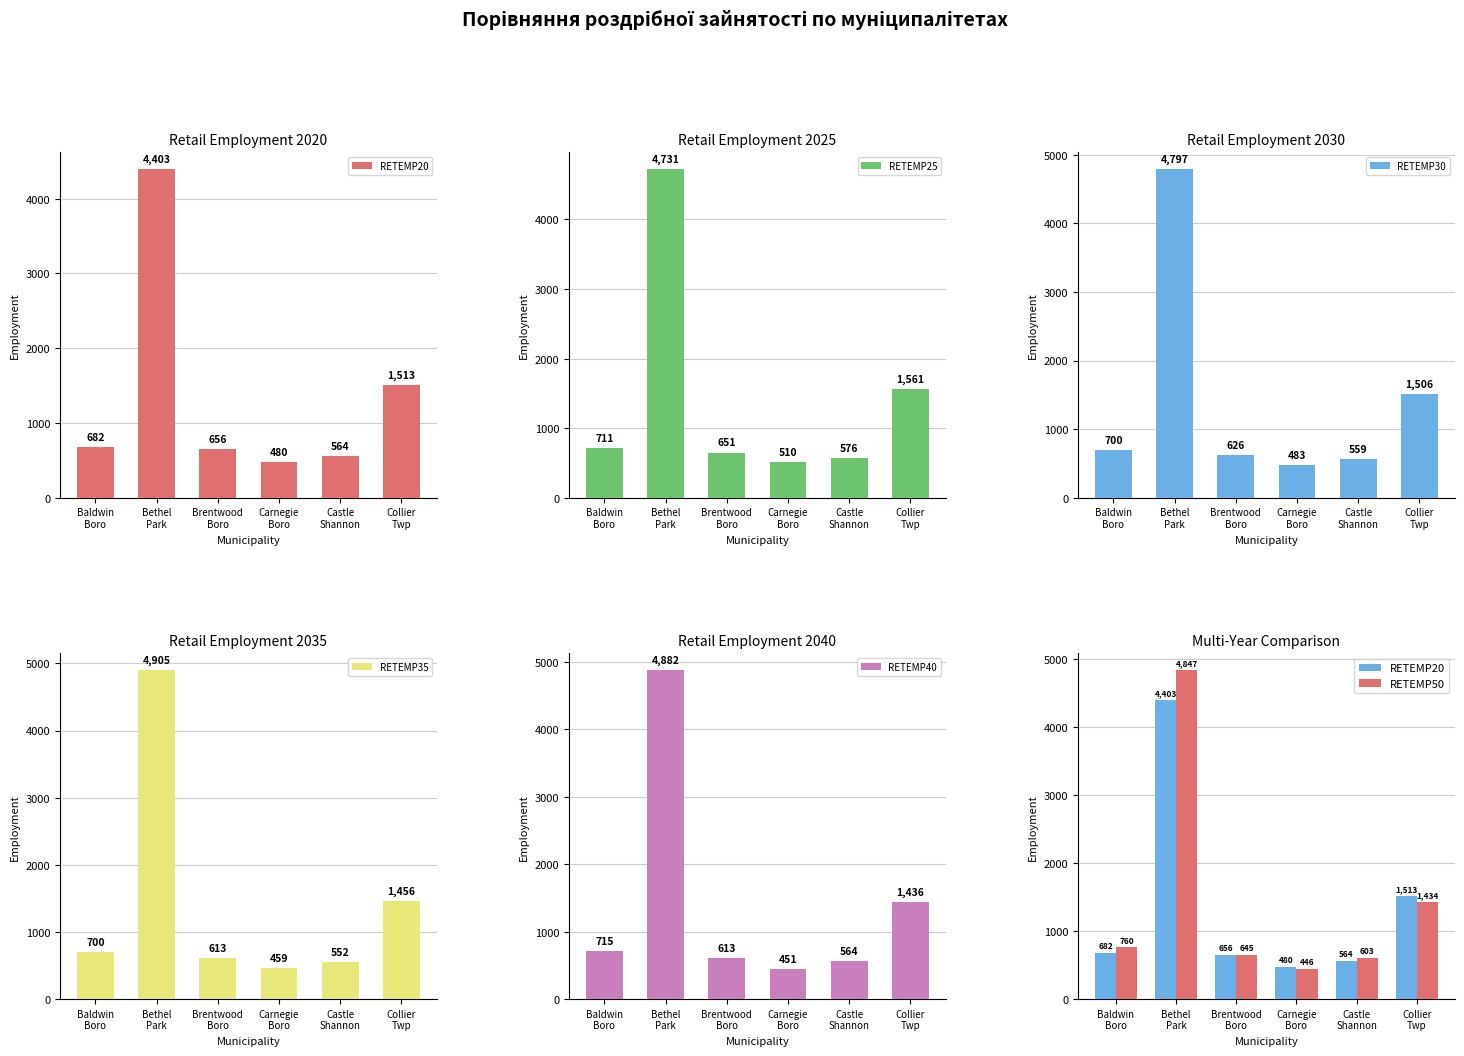

True or false: RETEMP40 has a value of 1436 at Collier
Twp.

True